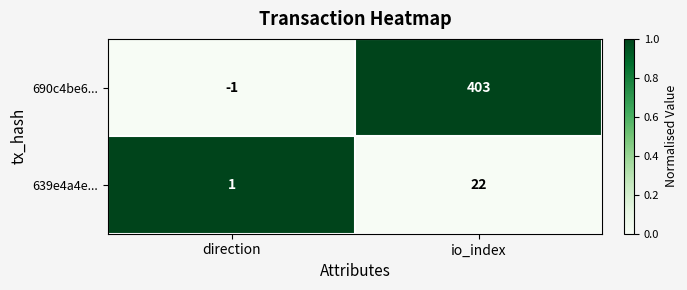

Which category has the highest value across all series?

io_index